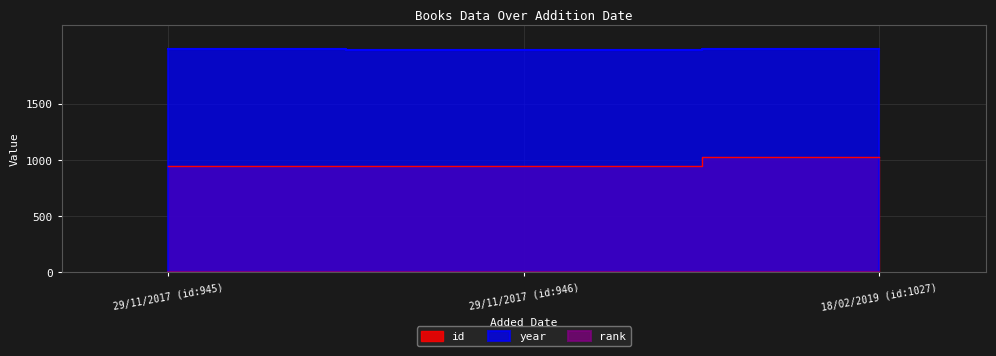

At how many categories does at least one series exceed 1020?

3